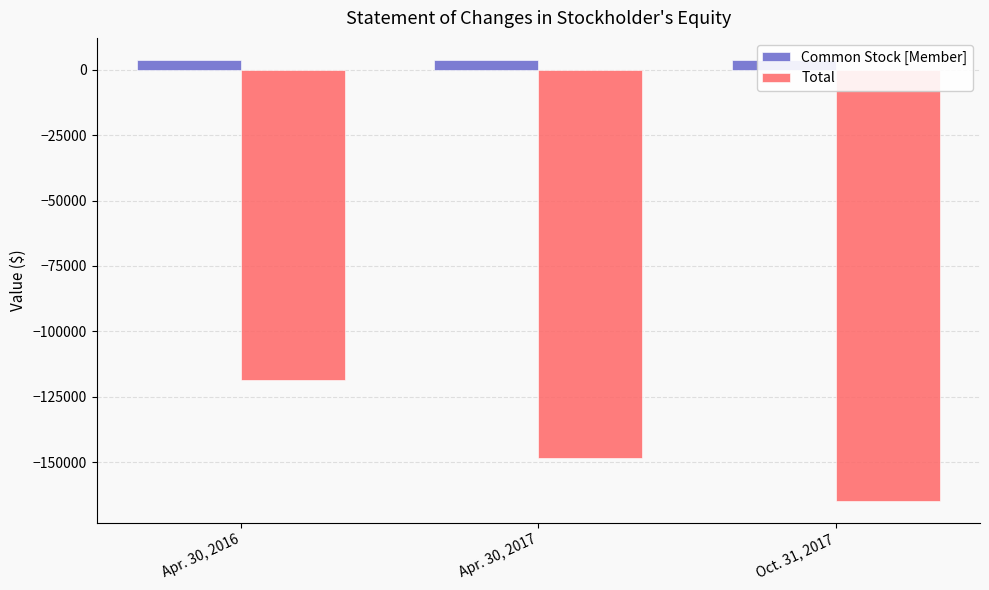

List the labels in order of Total value, largest first.

Apr. 30, 2016, Apr. 30, 2017, Oct. 31, 2017